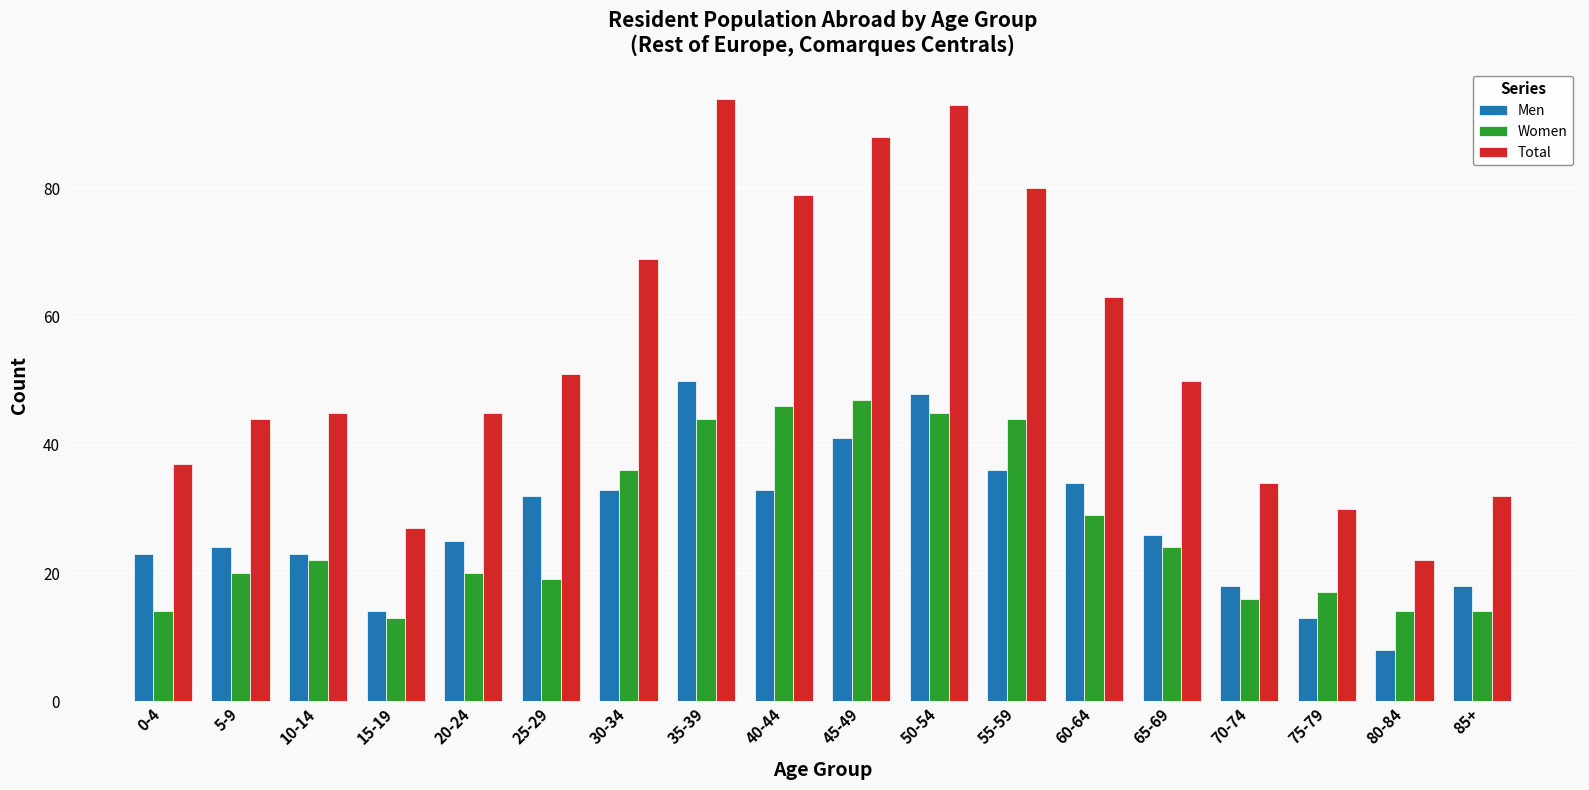

How many data points in Women are less than 22?

9